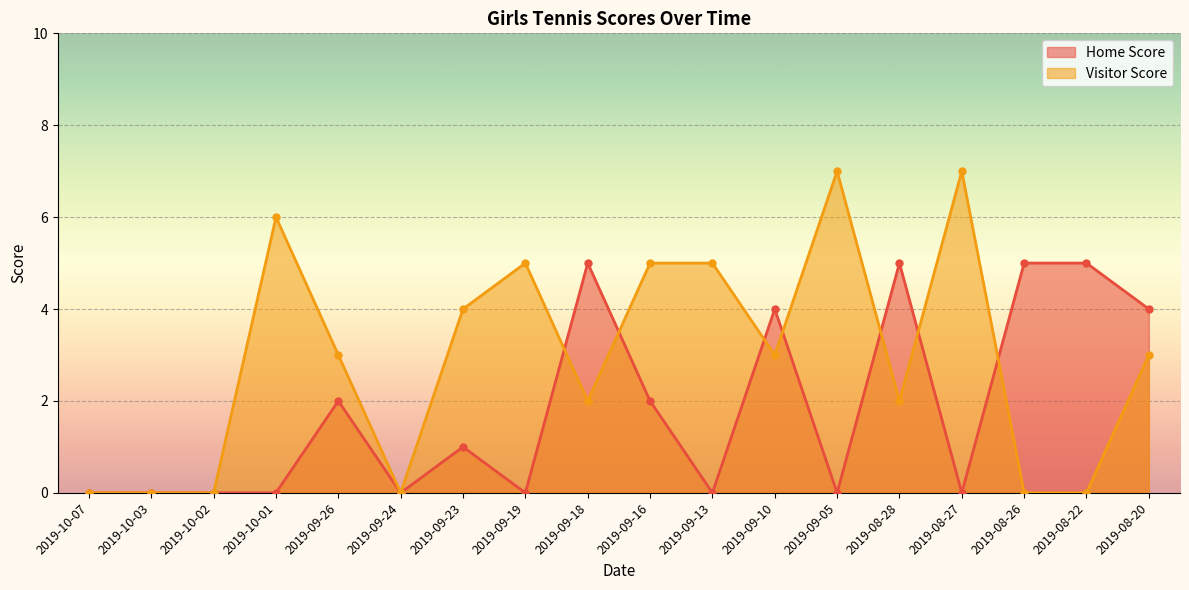

Between which two adjacent categories do Visitor Score and Home Score first intersect?

2019-09-19 and 2019-09-18